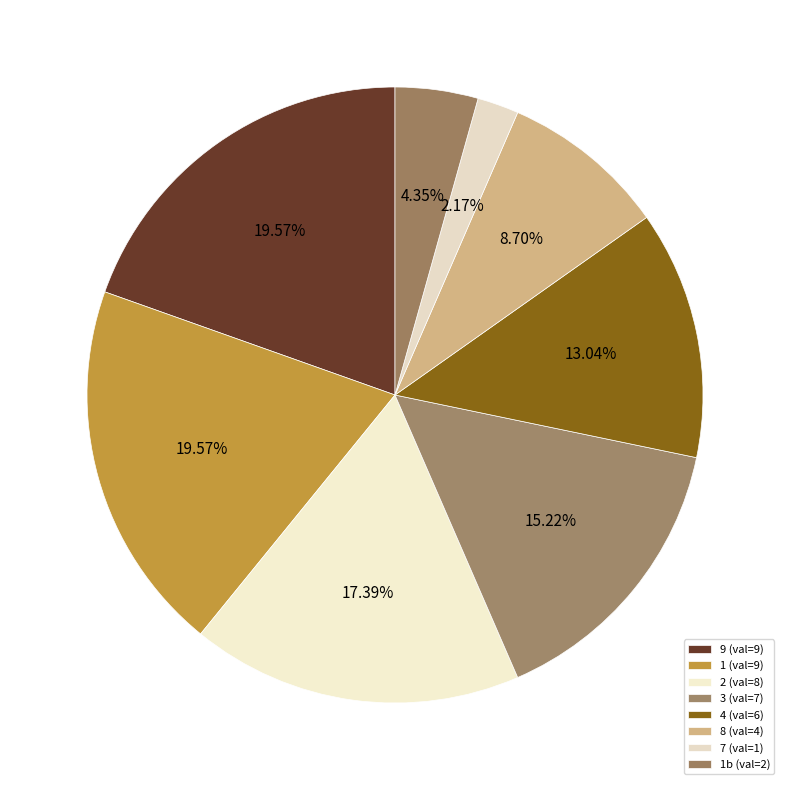

How many slices are in this pie chart?

8